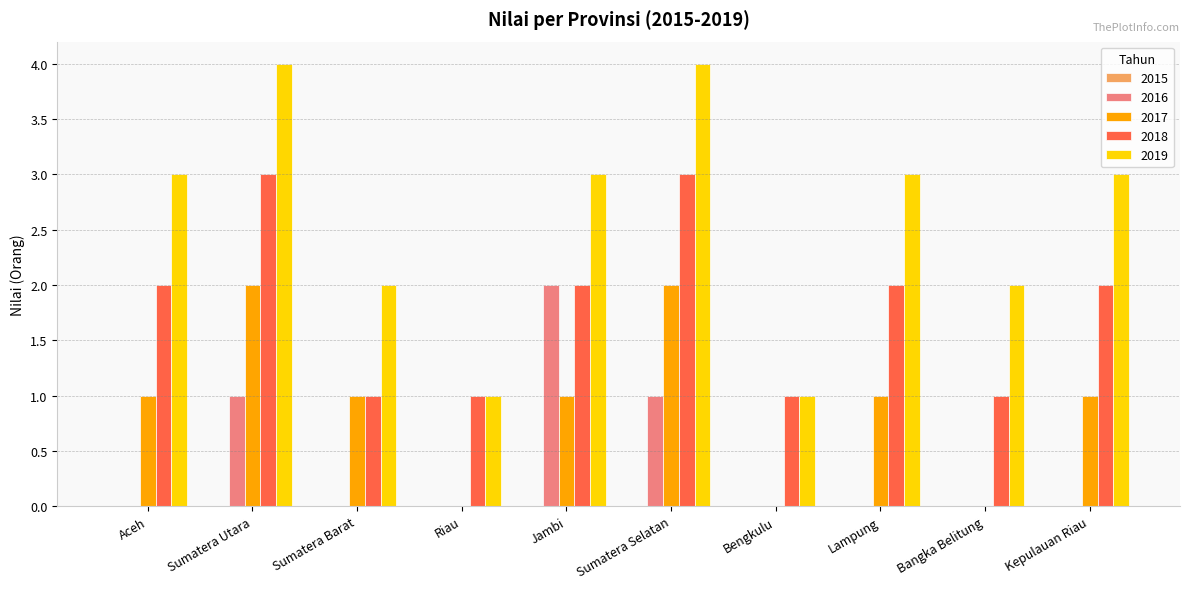

What is the greatest value displayed?

4